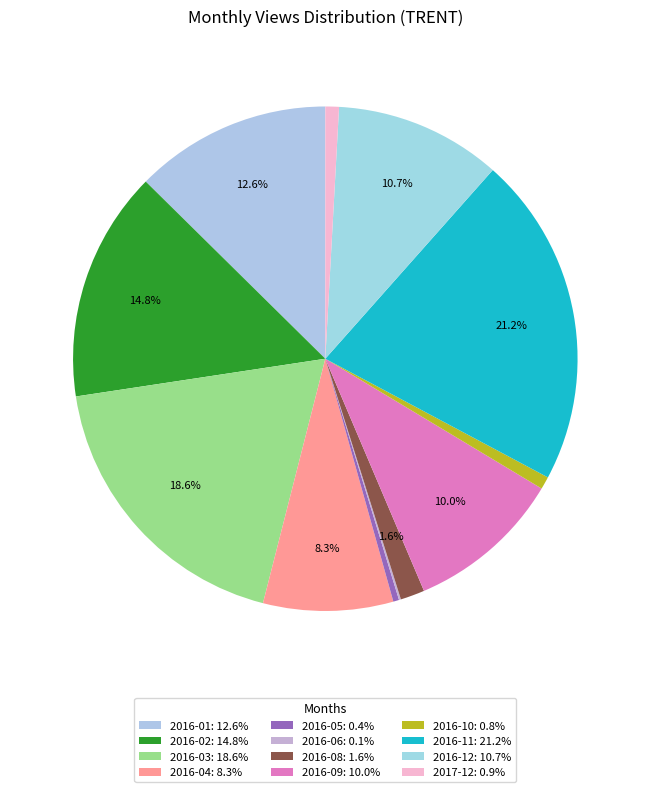

Which slice is the largest?

2016-11